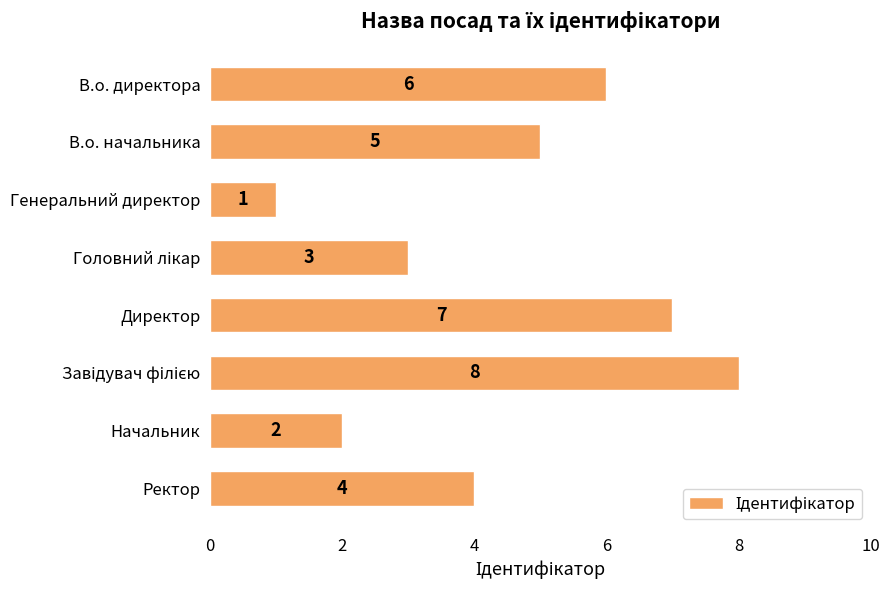

True or false: the data shows 5 at В.о. начальника.

True